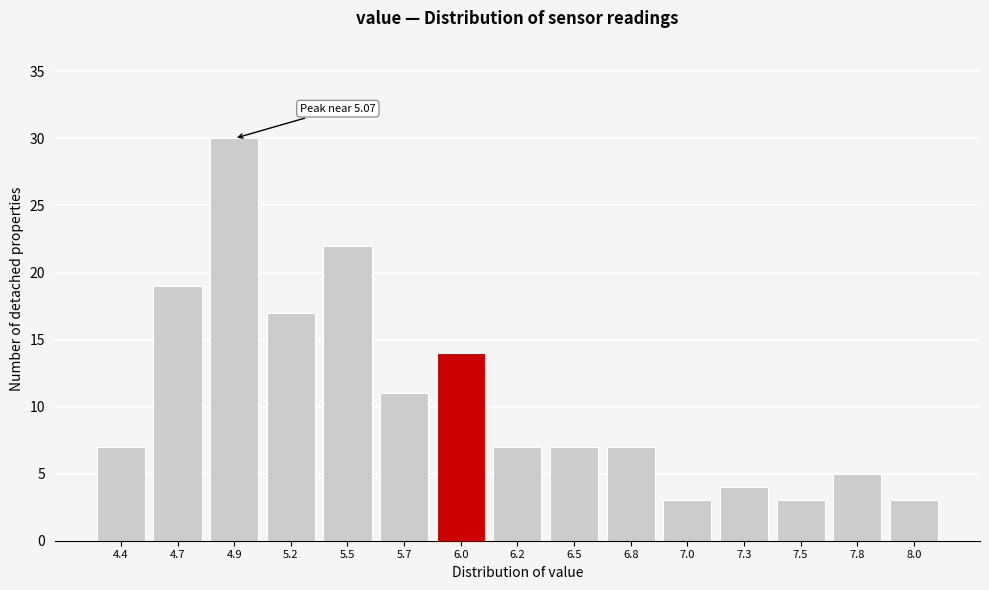

Reading left to right, transcribe all the data shown in this chart.

7	19	30	17	22	11	14	7	7	7	3	4	3	5	3